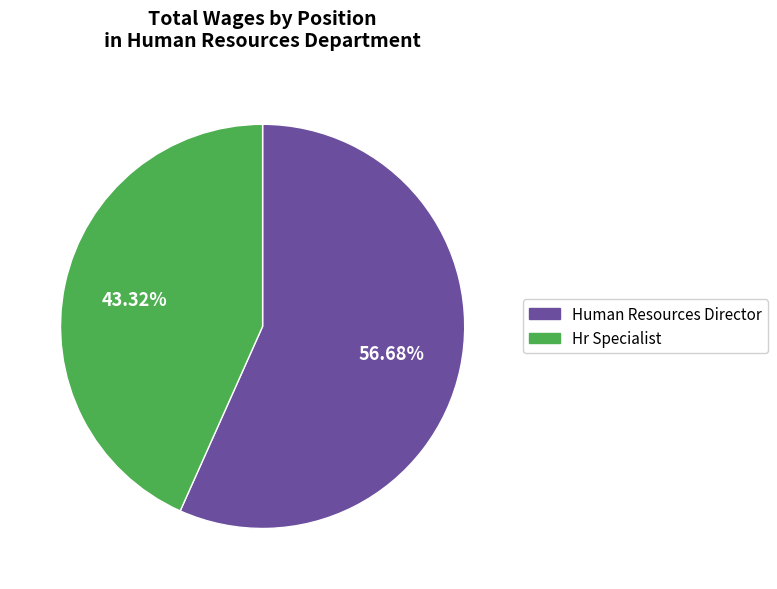

The Hr Specialist slice represents 43% of the pie. True or false?

True